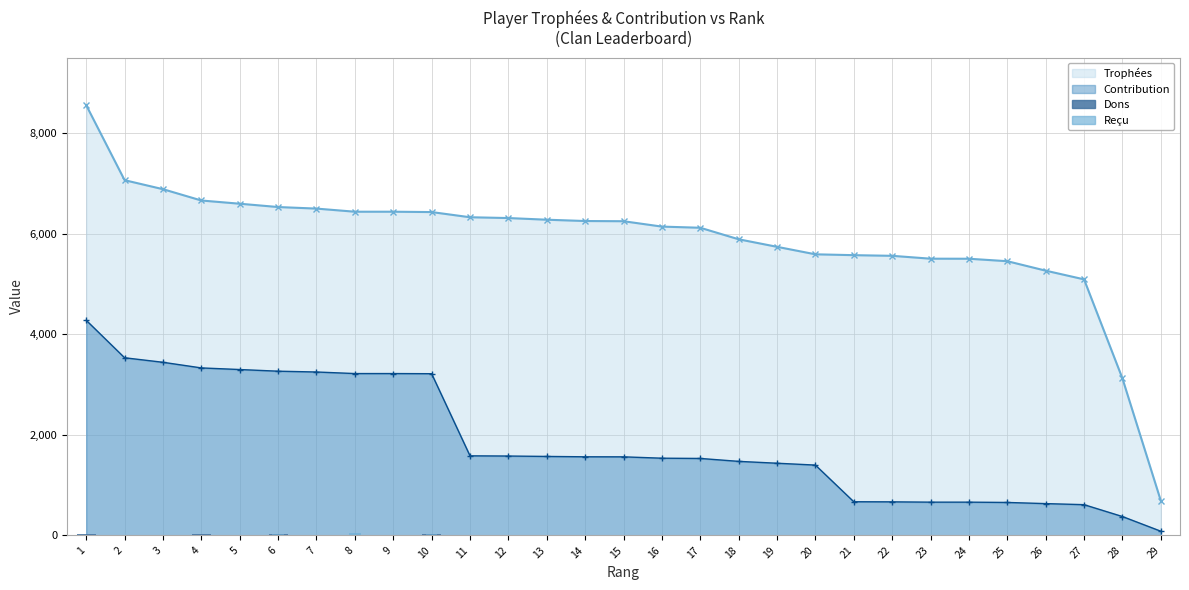

Reading left to right, extract all data points from this chart.

Dons: 1=28	2=0	3=0	4=18	5=0	6=18	7=0	8=10	9=0	10=20	11=0	12=0	13=0	14=0	15=0	16=0	17=0	18=0	19=0	20=0	21=0	22=0	23=0	24=0	25=0	26=0	27=0	28=0	29=0
Reçu: 1=0	2=0	3=0	4=0	5=0	6=20	7=0	8=40	9=0	10=24	11=0	12=0	13=0	14=0	15=0	16=0	17=0	18=10	19=0	20=0	21=0	22=0	23=0	24=0	25=0	26=0	27=0	28=0	29=0